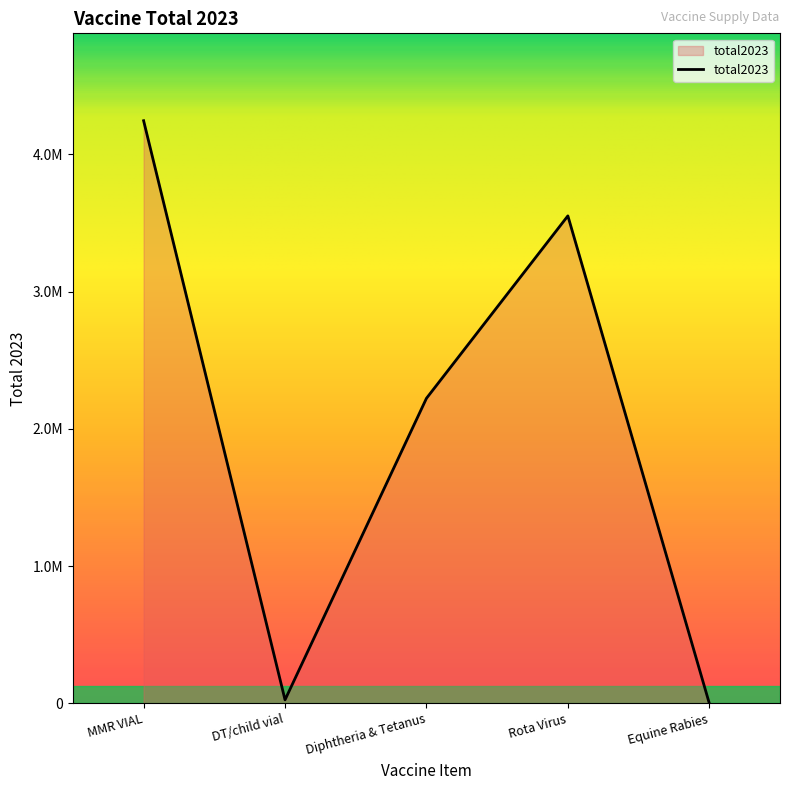

Does the chart have visible grid lines?

No